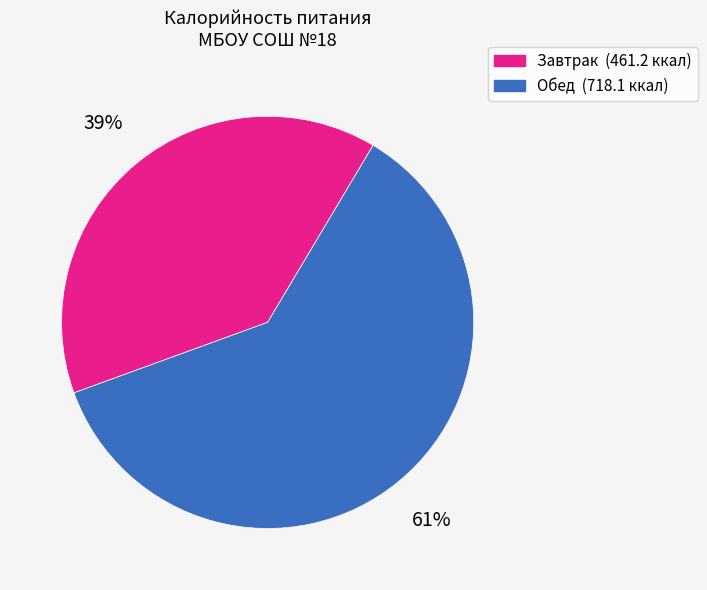

Do Обед and Завтрак together represent more than half of the pie?

Yes